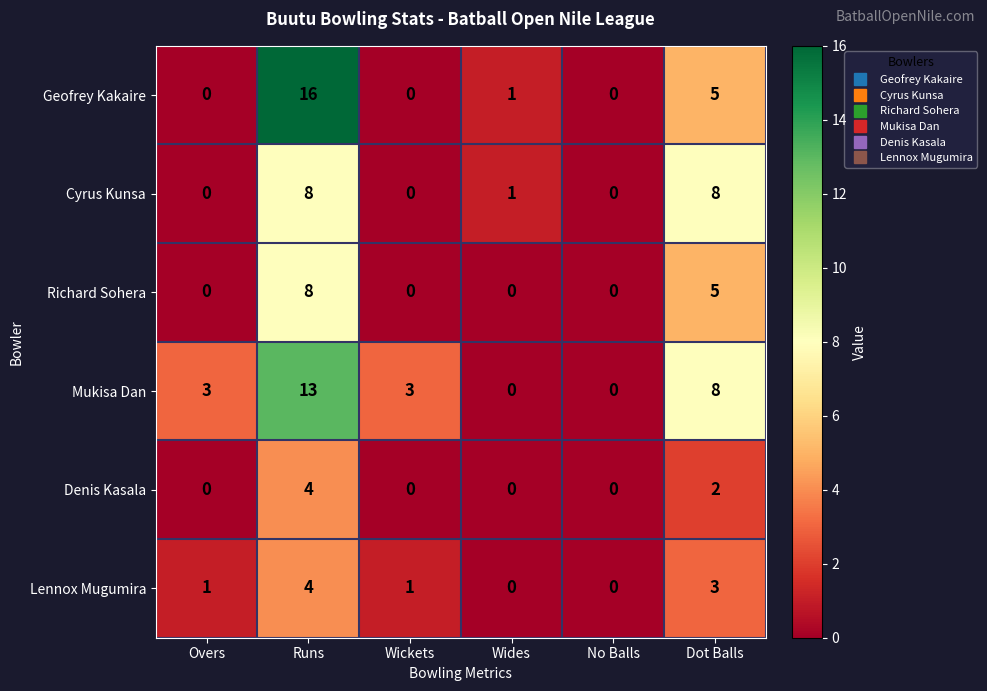

Which series has the largest total across all categories?

Mukisa Dan